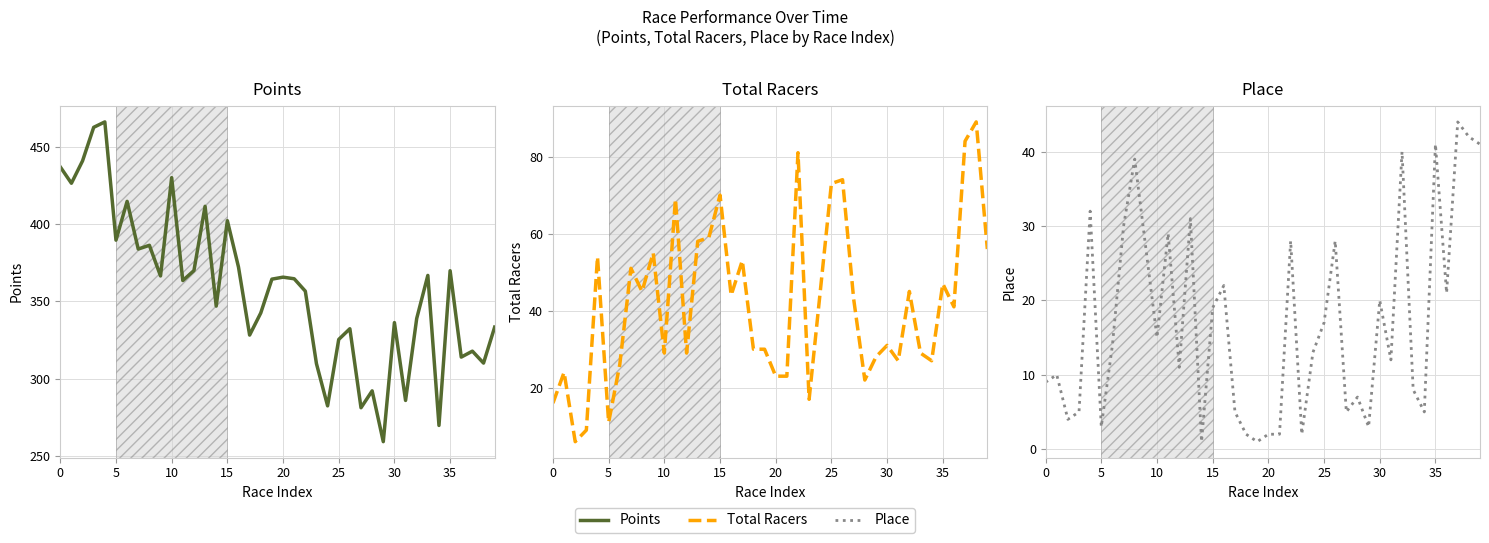

True or false: Place and Points cross at least once.

False